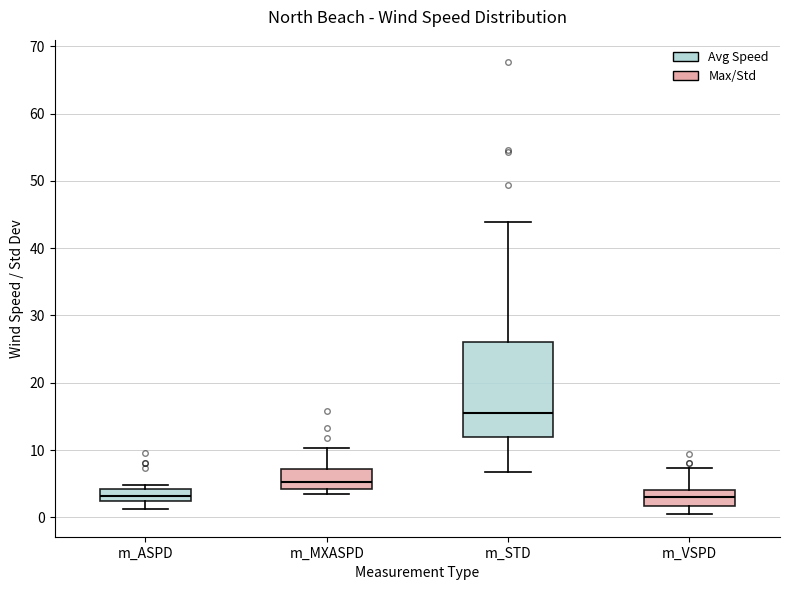

Reading left to right, read every box against the y-axis: the position of its median line, the range the box covers, and the ends of its whiskers. The values are not printed on the chart, so give them approximately, as read against the axis.

m_ASPD: median 3, box 2 to 4, whiskers 1 to 5
m_MXASPD: median 5, box 4 to 7, whiskers 3 to 10
m_STD: median 16, box 12 to 26, whiskers 7 to 44
m_VSPD: median 3, box 2 to 4, whiskers 0 to 7